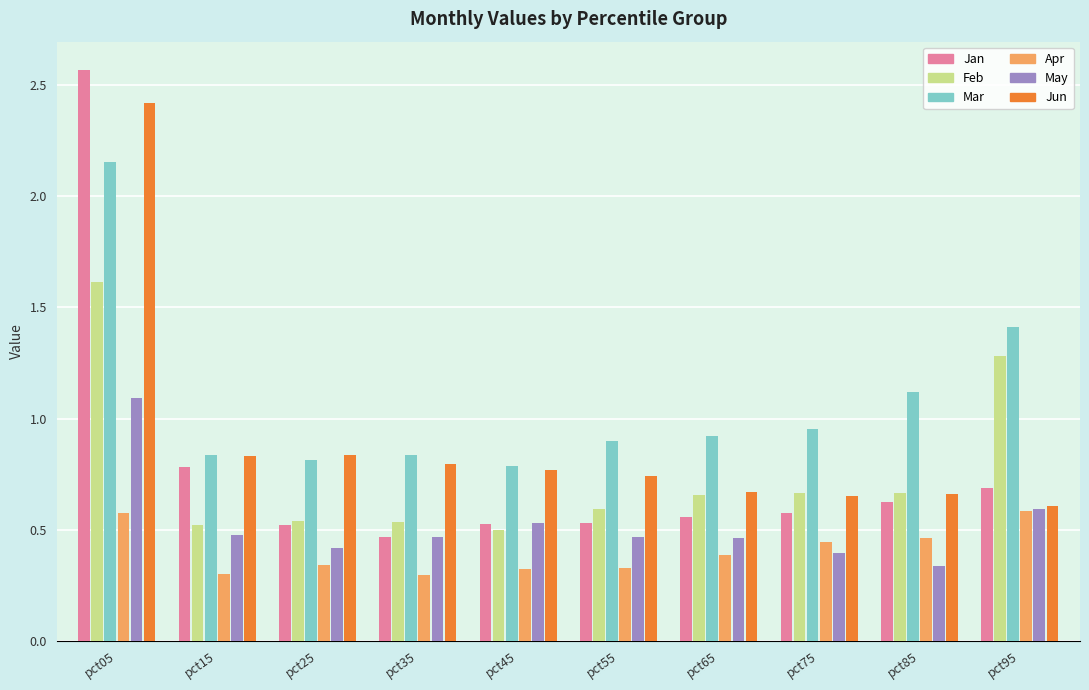

True or false: Jan has a value of 0.5 at pct25.

True